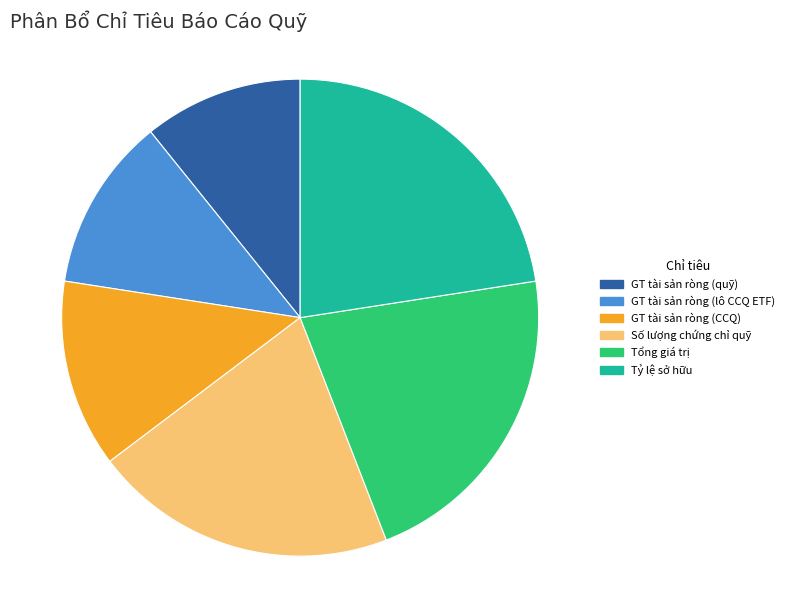

Is the sum of GT tài sản ròng (quỹ) and GT tài sản ròng (lô CCQ ETF) greater than half?

No